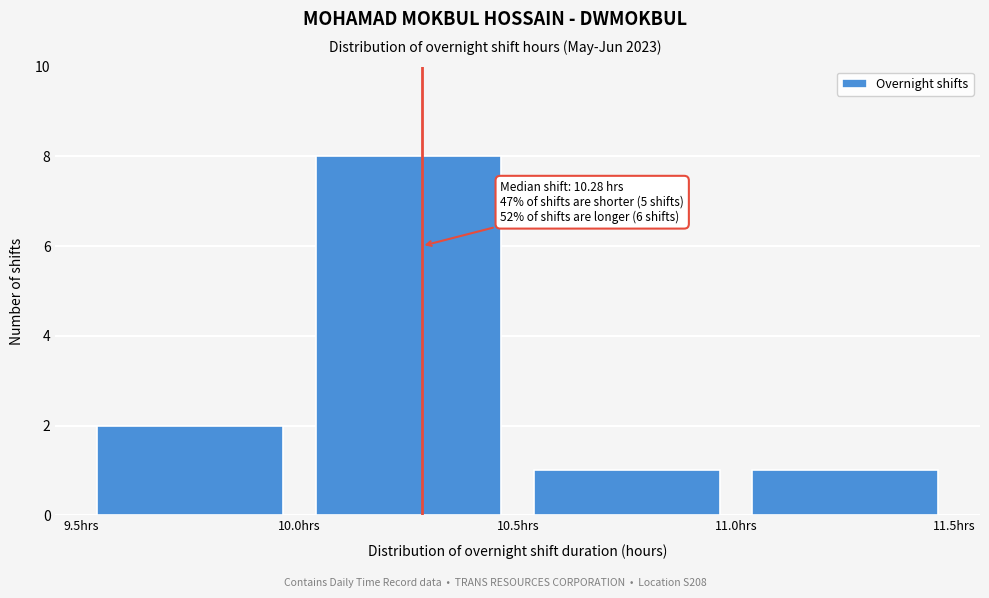

Over which range of the x-axis is the bar tallest?

10.0 to 10.5